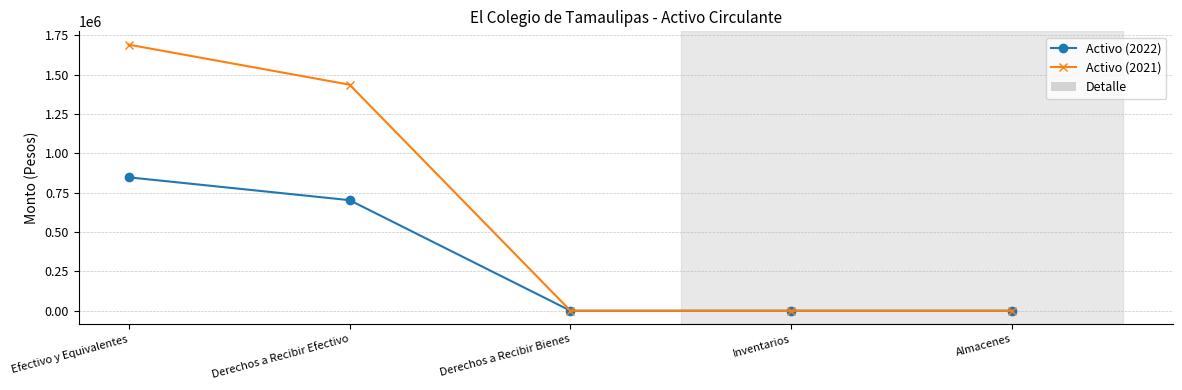

Which label corresponds to the largest value in the chart?

Efectivo y Equivalentes